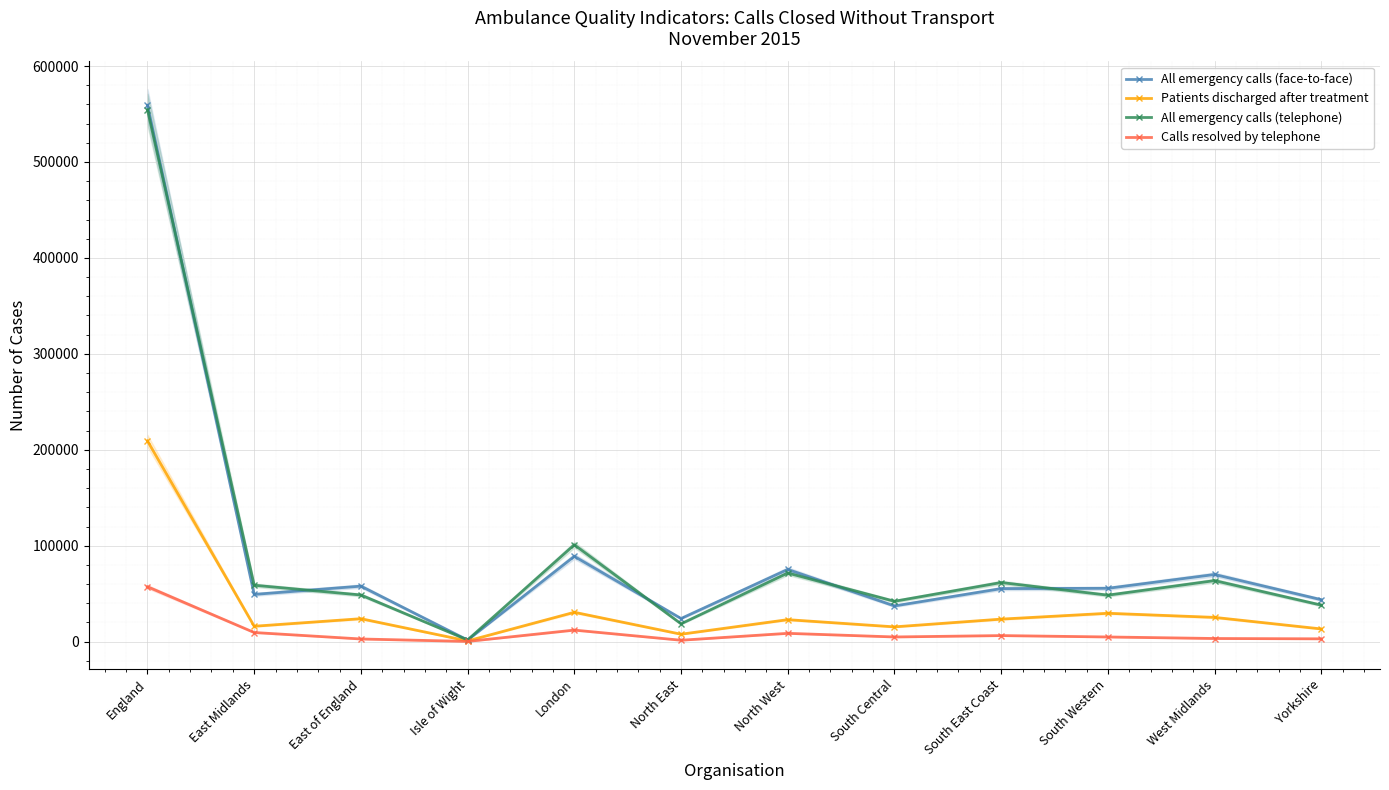

What is the minimum value for All emergency calls (face-to-face)?

1705